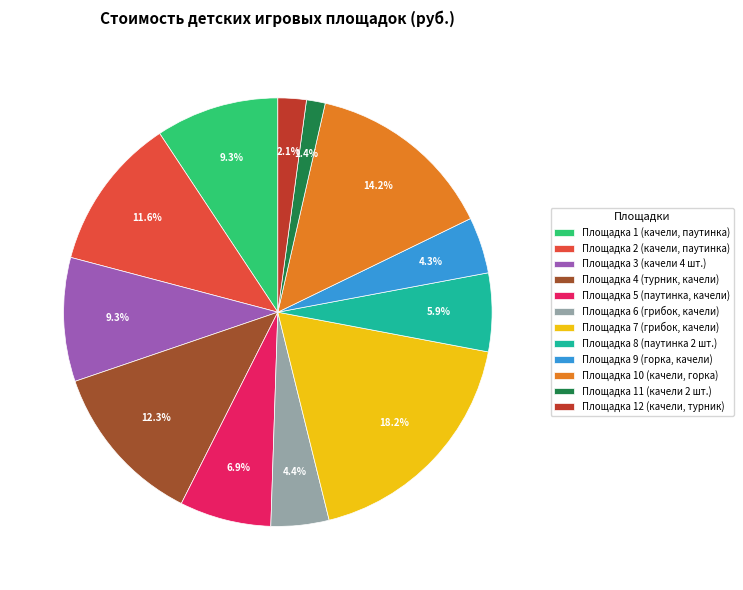

To the nearest percent, what is the combined percentage of Площадка 11 (качели 2 шт.) and Площадка 3 (качели 4 шт.)?

11%